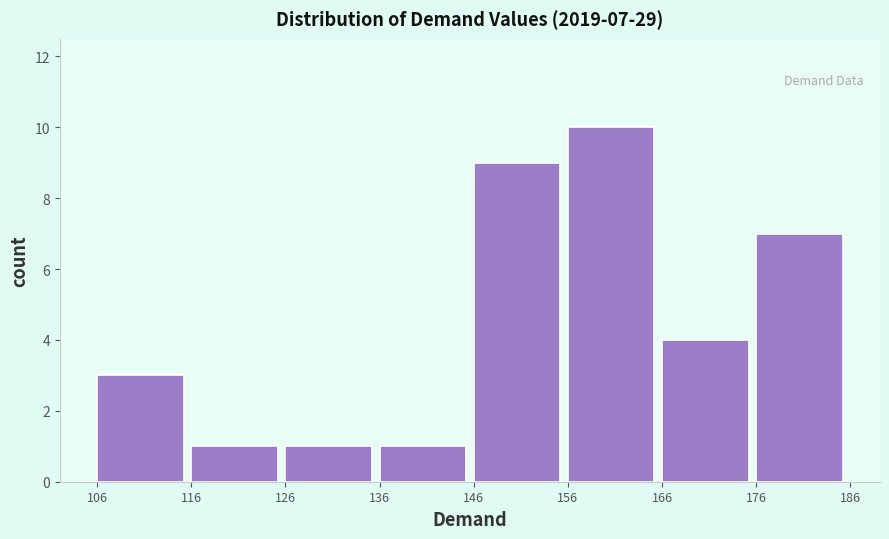

Over which range of the x-axis is the bar tallest?

156 to 166